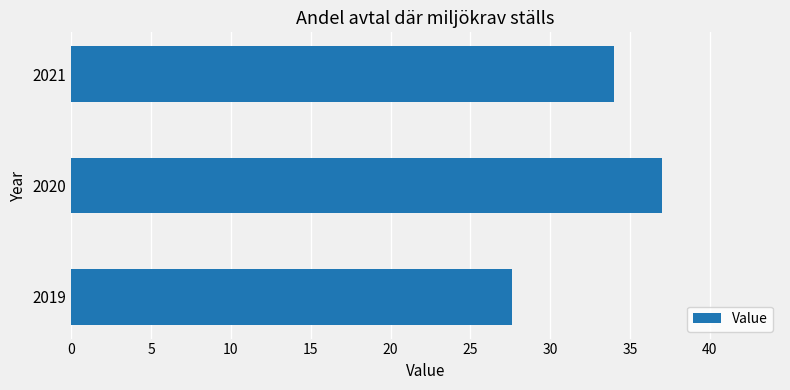

How many bars are there in total?

3